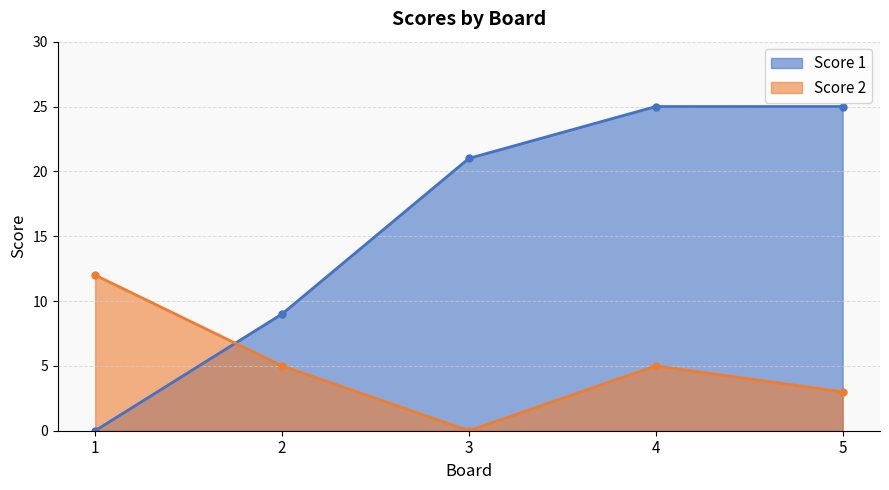

Reading left to right, extract all data points from this chart.

Score 1: 1=0	2=9	3=21	4=25	5=25
Score 2: 1=12	2=5	3=0	4=5	5=3